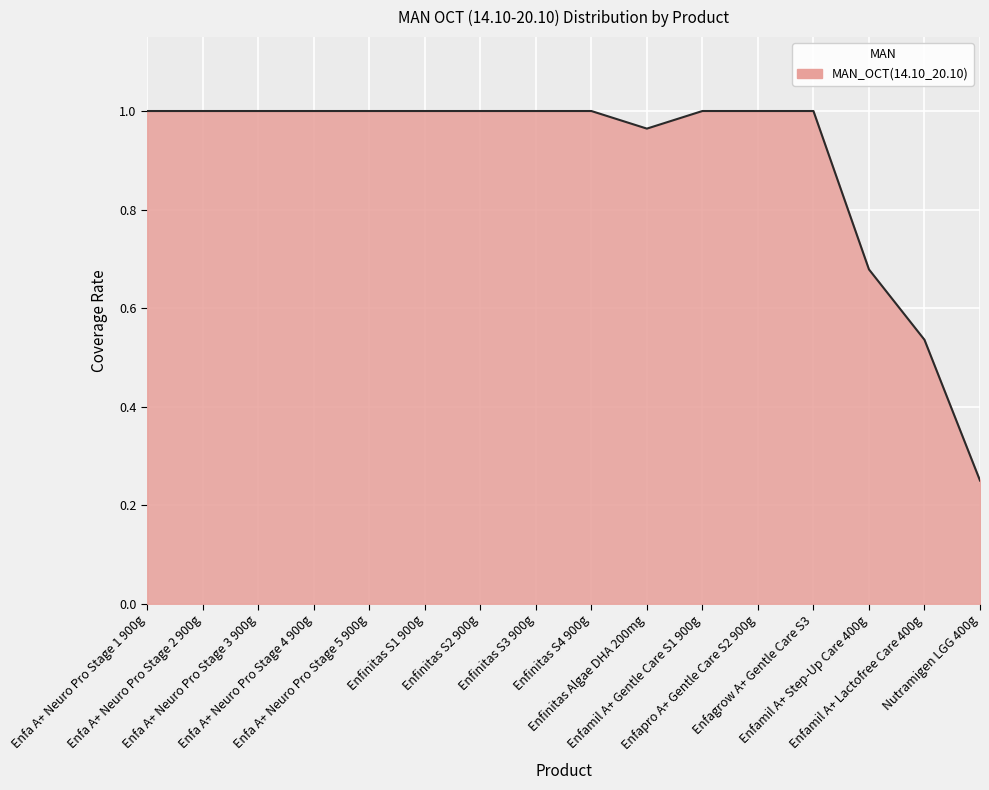

Does the chart display data point markers on the line(s)?

No